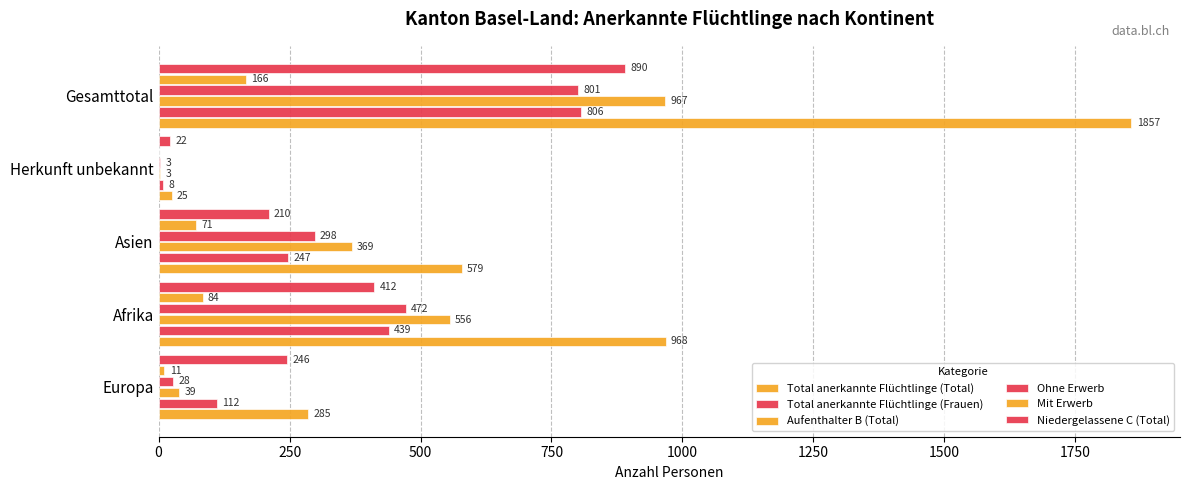

How many distinct data groups are displayed?

6